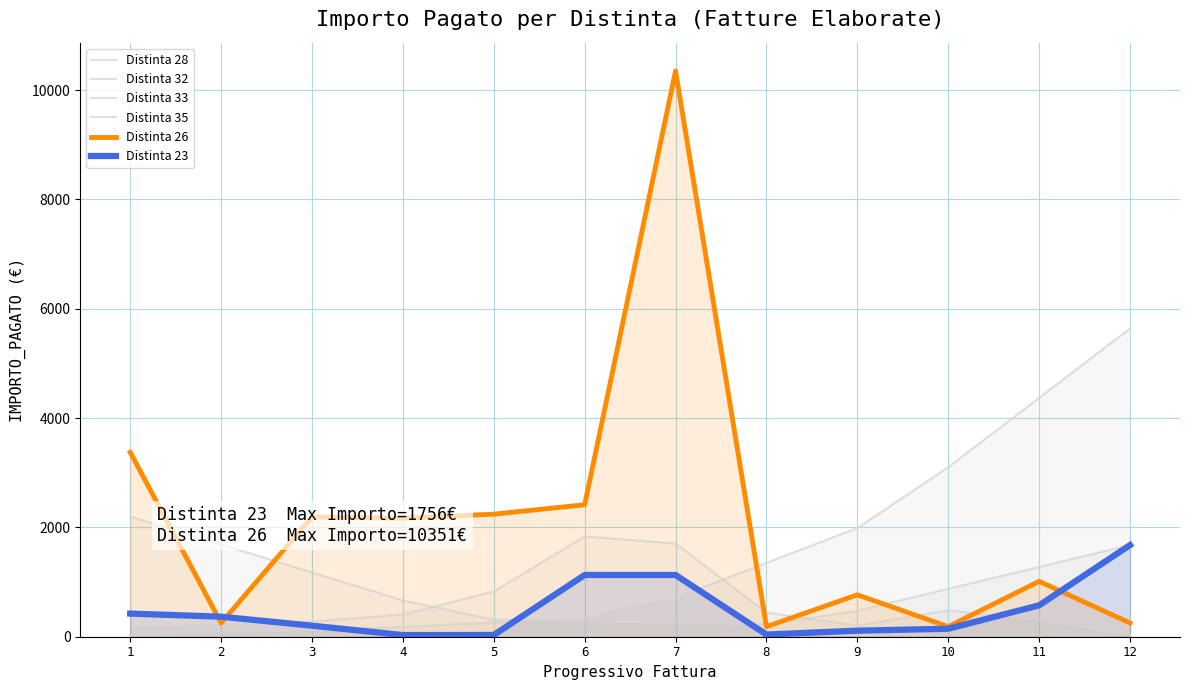

Does the chart have visible grid lines?

Yes